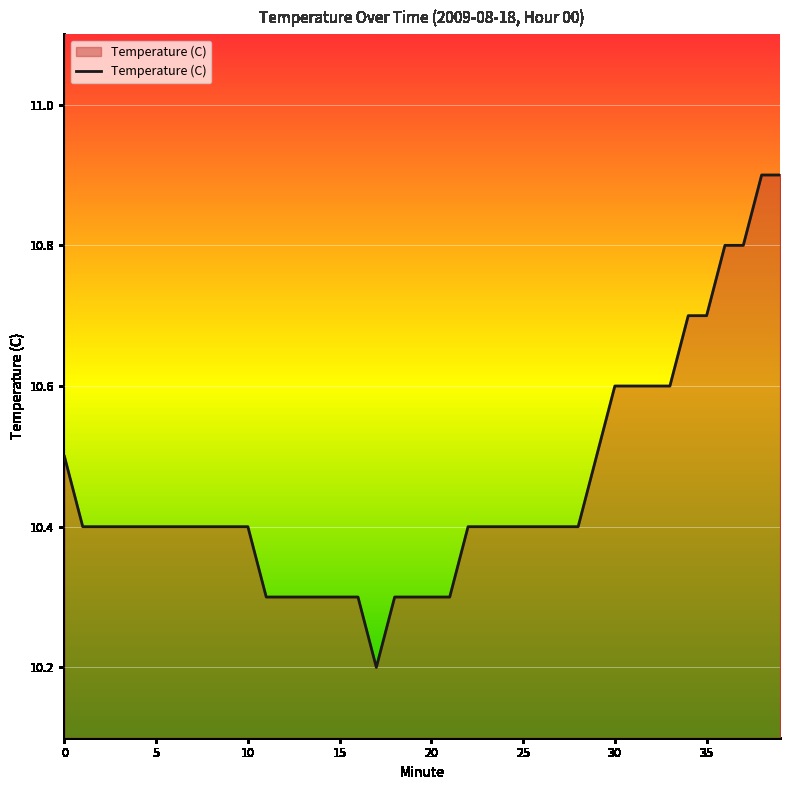

What is the difference between the maximum and minimum values?

0.7